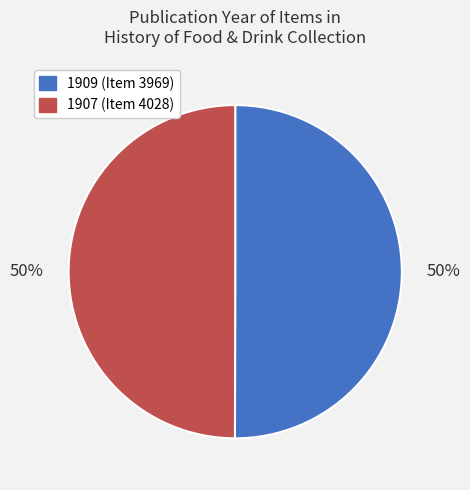

Count the number of slices in the pie.

2